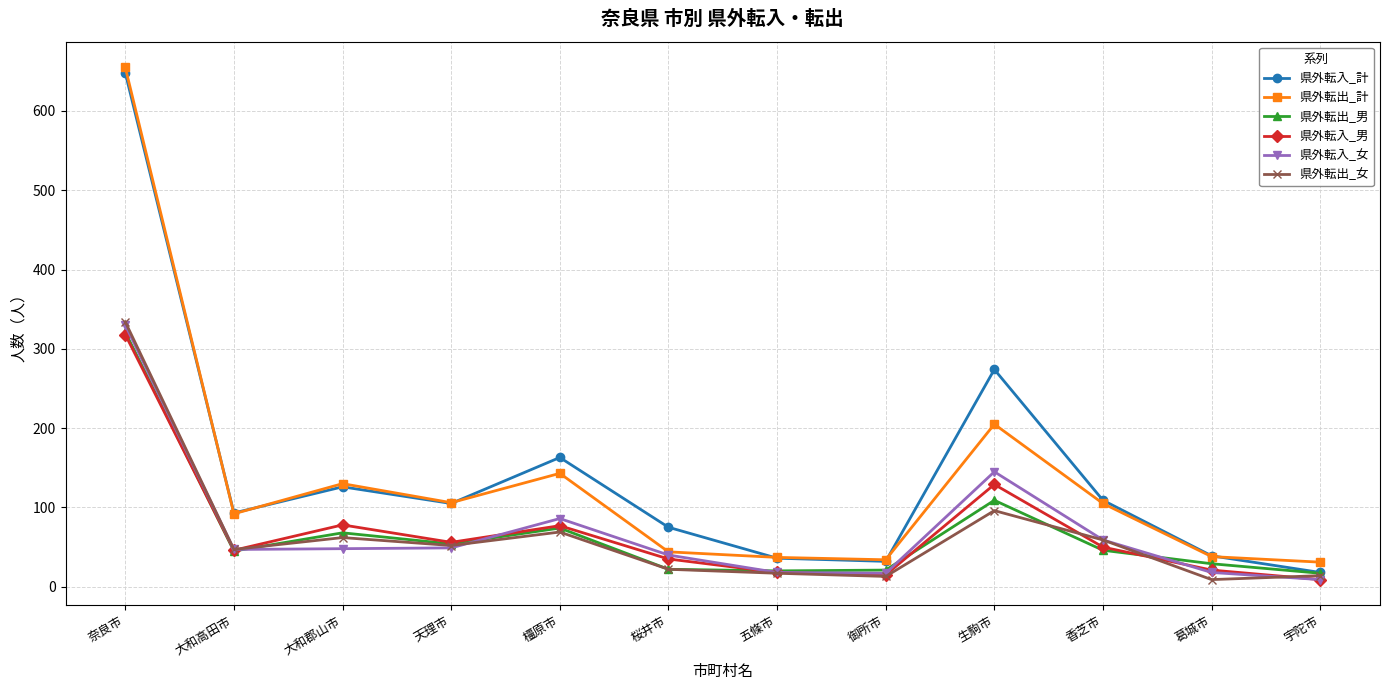

What is the value of the 県外転出_計 point at the 5th from the left?

143